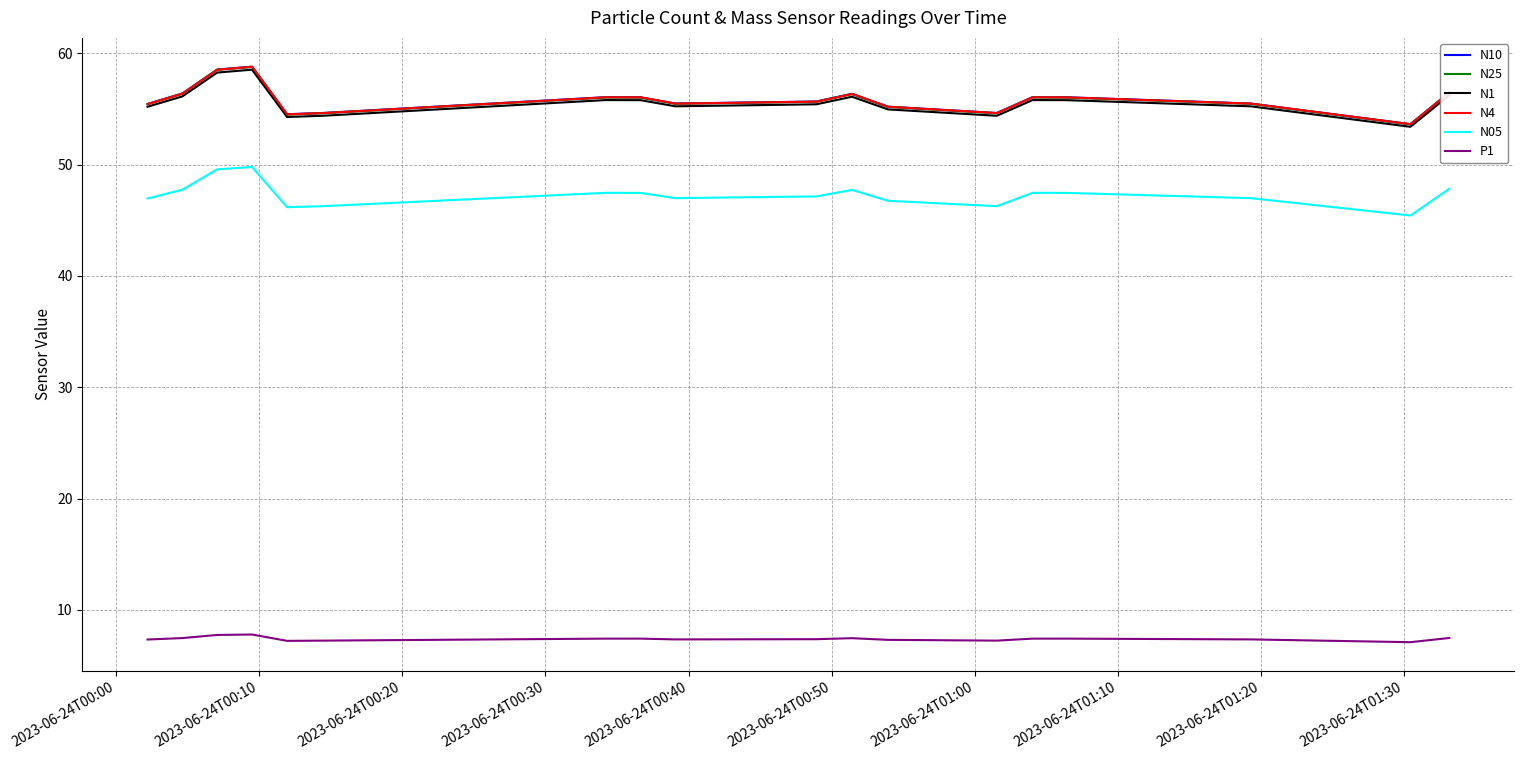

What is the maximum value for N10?

58.8